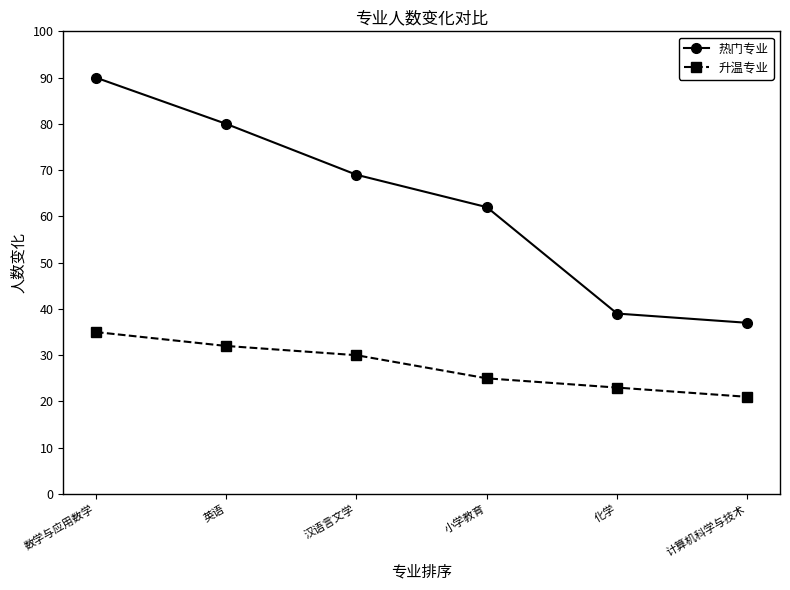

Reading left to right, list all the values displayed in this chart.

热门专业: 90	80	69	62	39	37
升温专业: 35	32	30	25	23	21